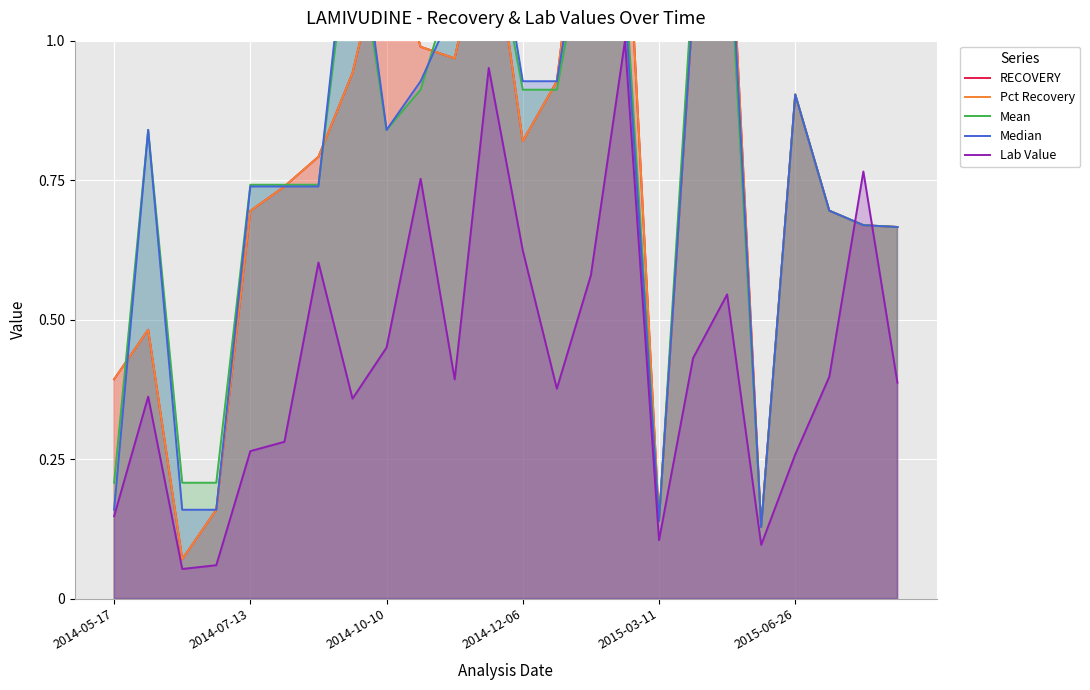

List the series in order of their peak value, highest first.

RECOVERY, Pct Recovery, Median, Mean, Lab Value